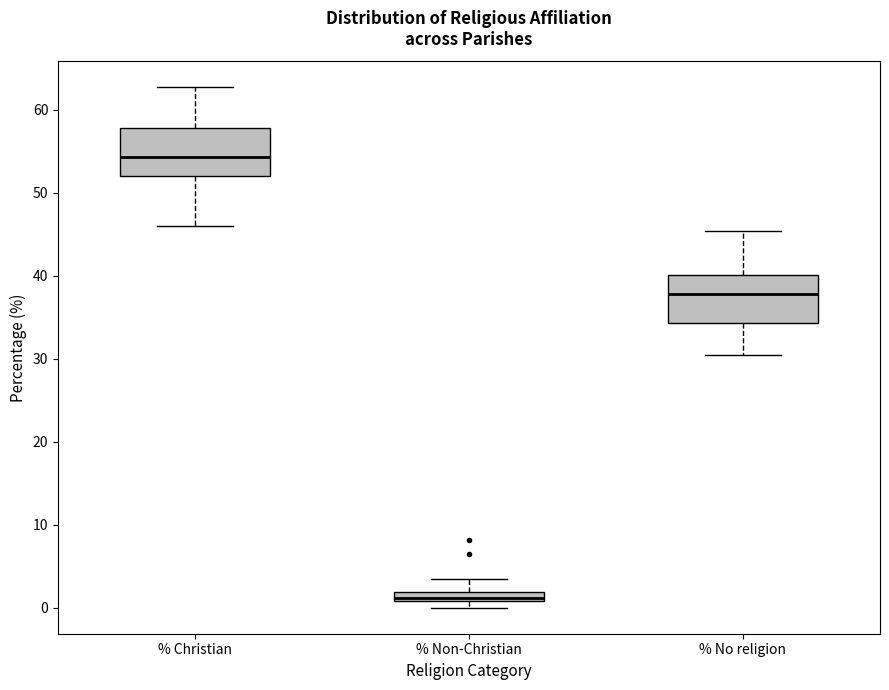

Where is the lower edge of the box for % Christian on the y-axis? The values are not printed on the chart, so give them approximately, as read against the axis.

52